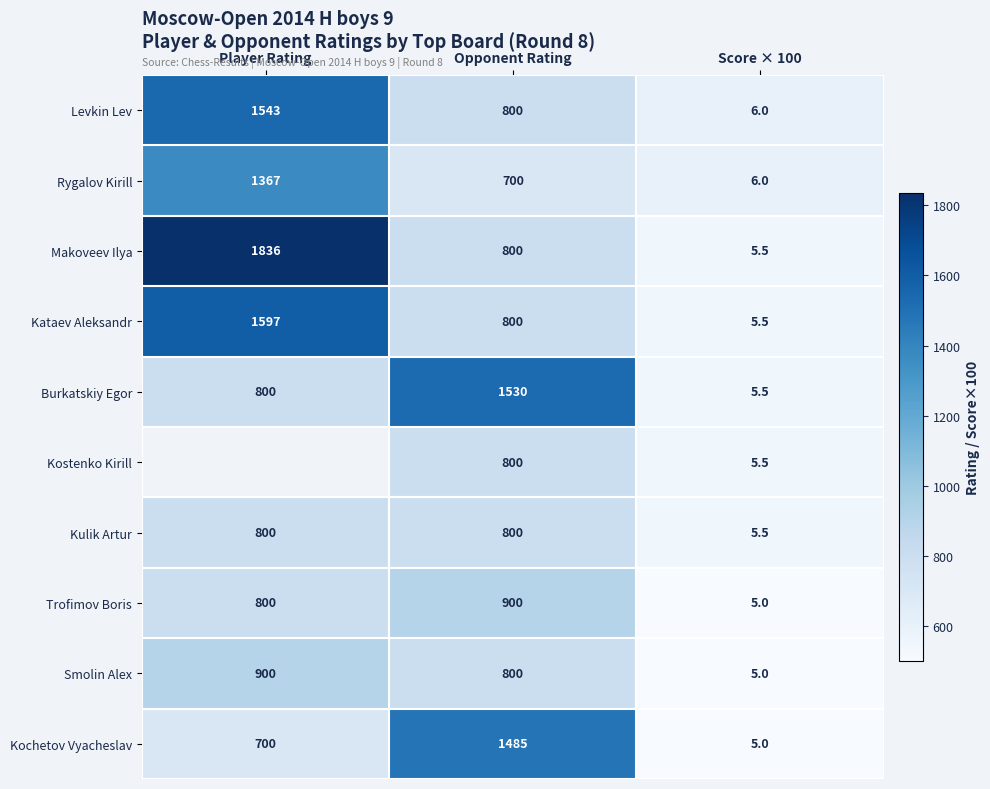

At which category does the chart reach its peak across all series?

Player Rating